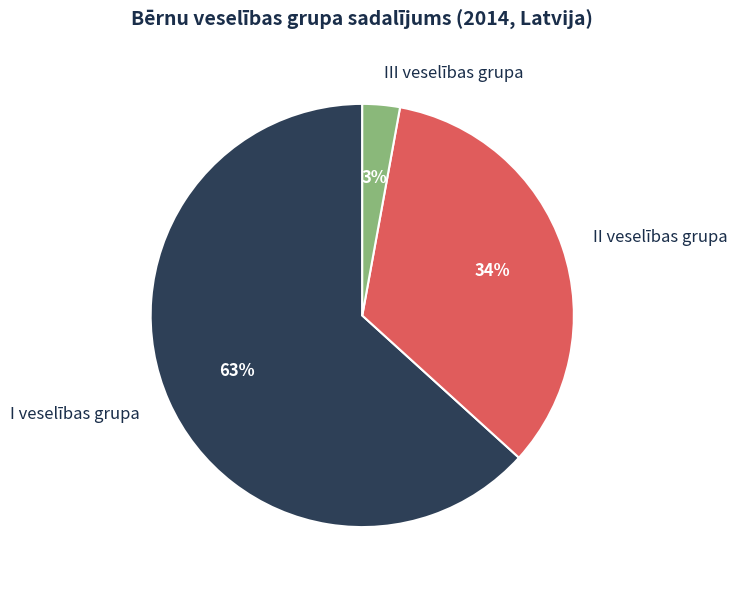

To the nearest percent, what is the difference between the largest and smallest slice percentages?

60%